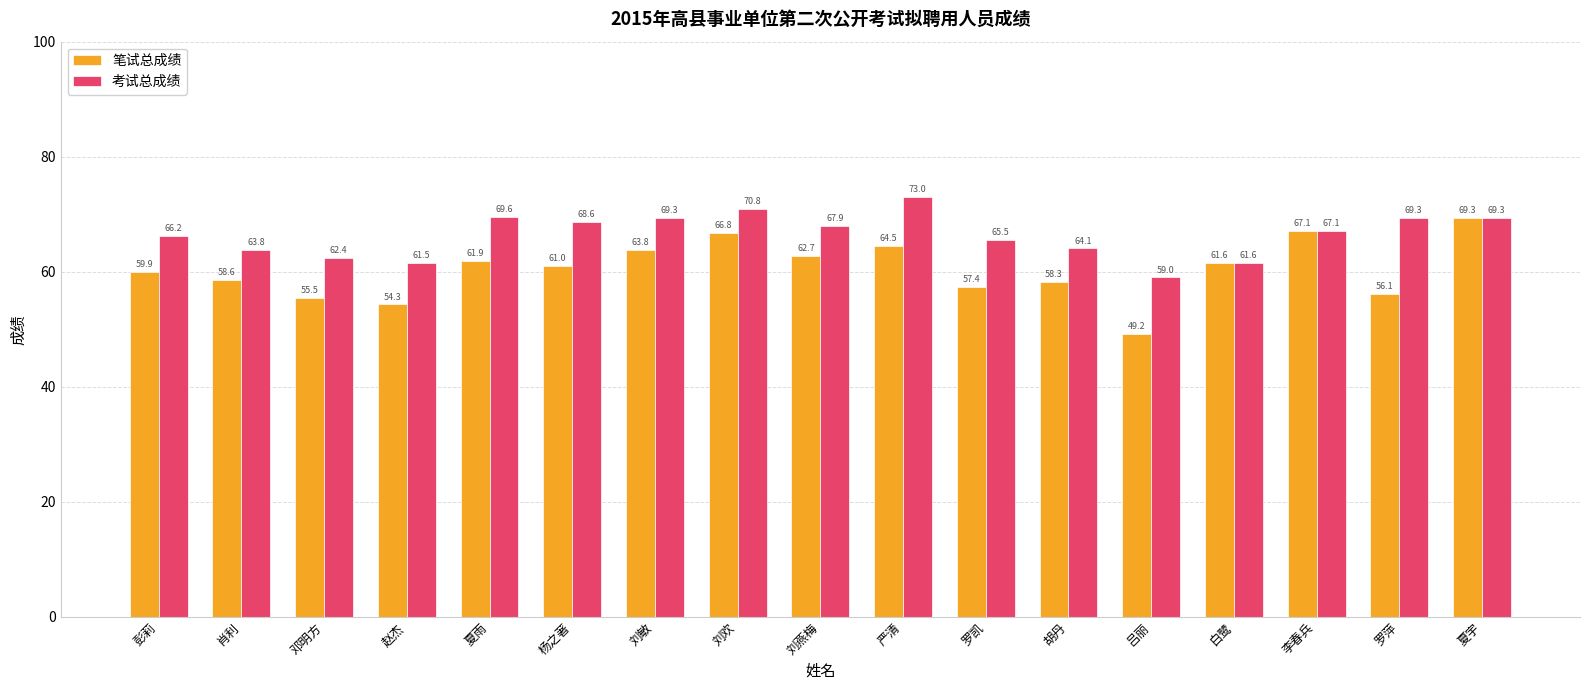

How many bars are there in total?

34